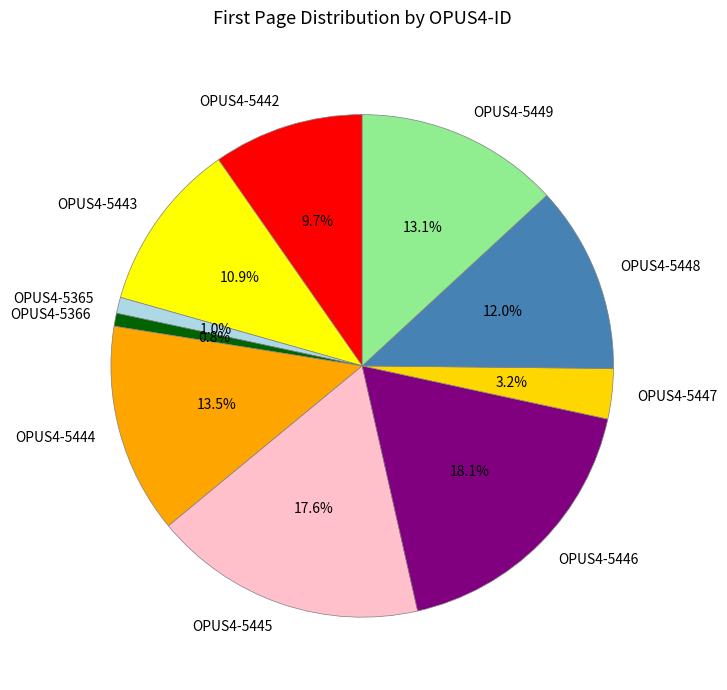

What is the total percentage of OPUS4-5442 and OPUS4-5449?

22.8%